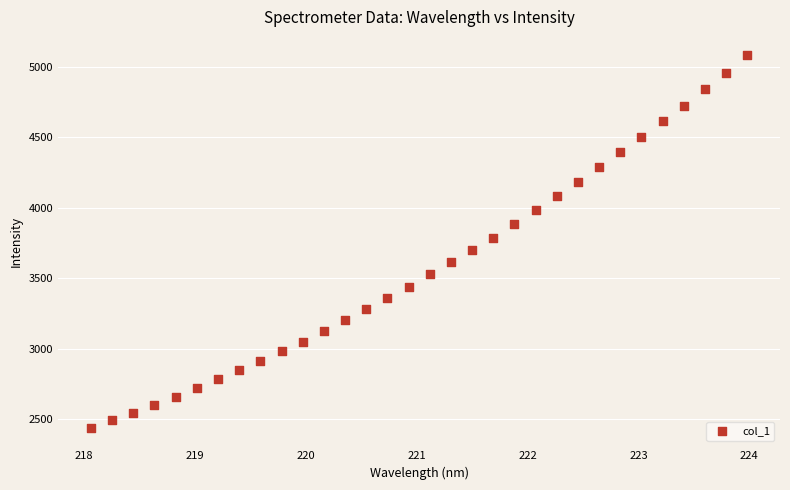

What is the range of Y values (max minus min)?

2637.9